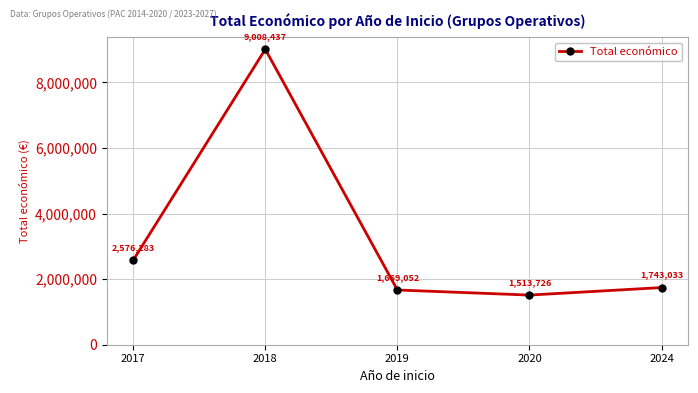

How many lines are shown in the chart?

1